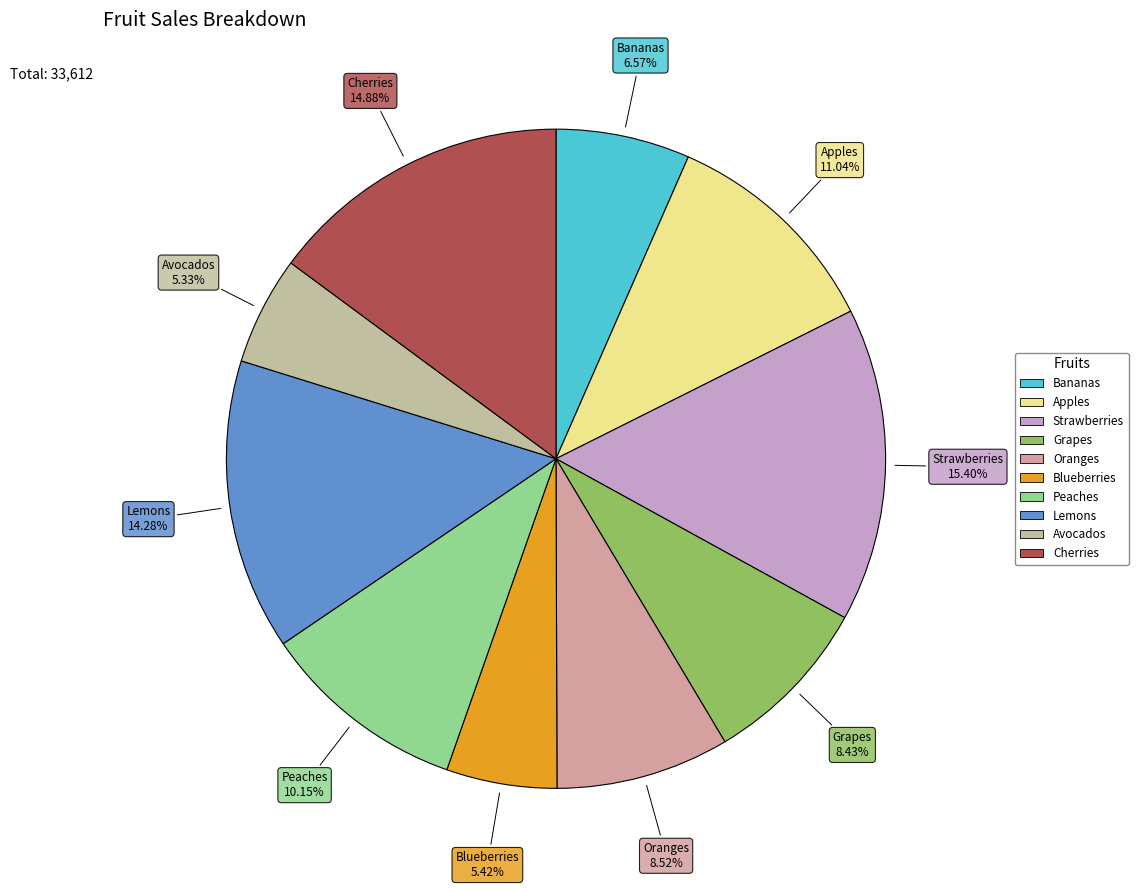

To the nearest percent, what is the combined percentage of Oranges and Peaches?

19%